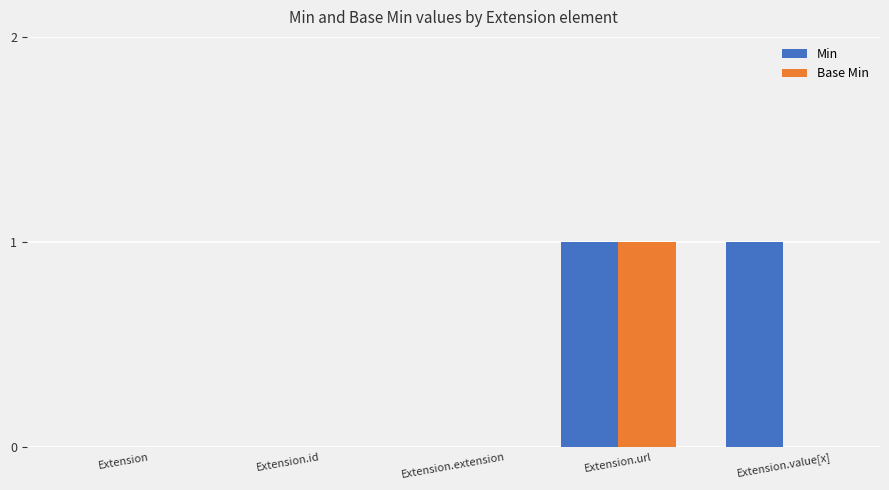

What is the maximum value shown in the chart?

1